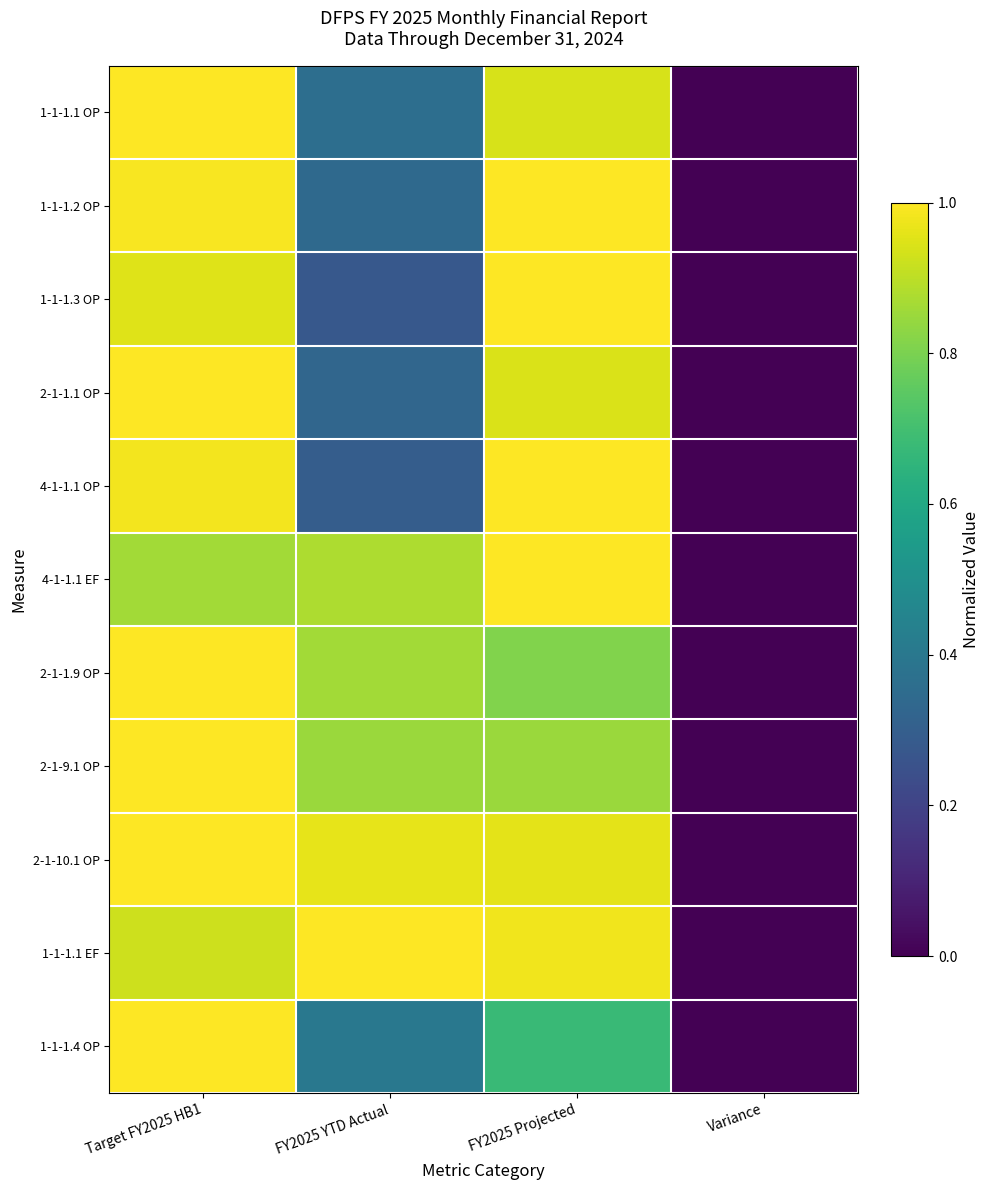

Reading left to right, transcribe all the data shown in this chart.

1-1-1.1 OP: Target FY2025 HB1=1.0	FY2025 YTD Actual=0.4	FY2025 Projected=0.9	Variance=0.0
1-1-1.2 OP: Target FY2025 HB1=1.0	FY2025 YTD Actual=0.3	FY2025 Projected=1.0	Variance=0.0
1-1-1.3 OP: Target FY2025 HB1=1.0	FY2025 YTD Actual=0.3	FY2025 Projected=1.0	Variance=0.0
2-1-1.1 OP: Target FY2025 HB1=1.0	FY2025 YTD Actual=0.3	FY2025 Projected=0.9	Variance=0.0
4-1-1.1 OP: Target FY2025 HB1=1.0	FY2025 YTD Actual=0.3	FY2025 Projected=1.0	Variance=0.0
4-1-1.1 EF: Target FY2025 HB1=0.9	FY2025 YTD Actual=0.9	FY2025 Projected=1.0	Variance=0.0
2-1-1.9 OP: Target FY2025 HB1=1.0	FY2025 YTD Actual=0.9	FY2025 Projected=0.8	Variance=0.0
2-1-9.1 OP: Target FY2025 HB1=1.0	FY2025 YTD Actual=0.9	FY2025 Projected=0.8	Variance=0.0
2-1-10.1 OP: Target FY2025 HB1=1.0	FY2025 YTD Actual=1.0	FY2025 Projected=1.0	Variance=0.0
1-1-1.1 EF: Target FY2025 HB1=0.9	FY2025 YTD Actual=1.0	FY2025 Projected=1.0	Variance=0.0
1-1-1.4 OP: Target FY2025 HB1=1.0	FY2025 YTD Actual=0.4	FY2025 Projected=0.7	Variance=0.0